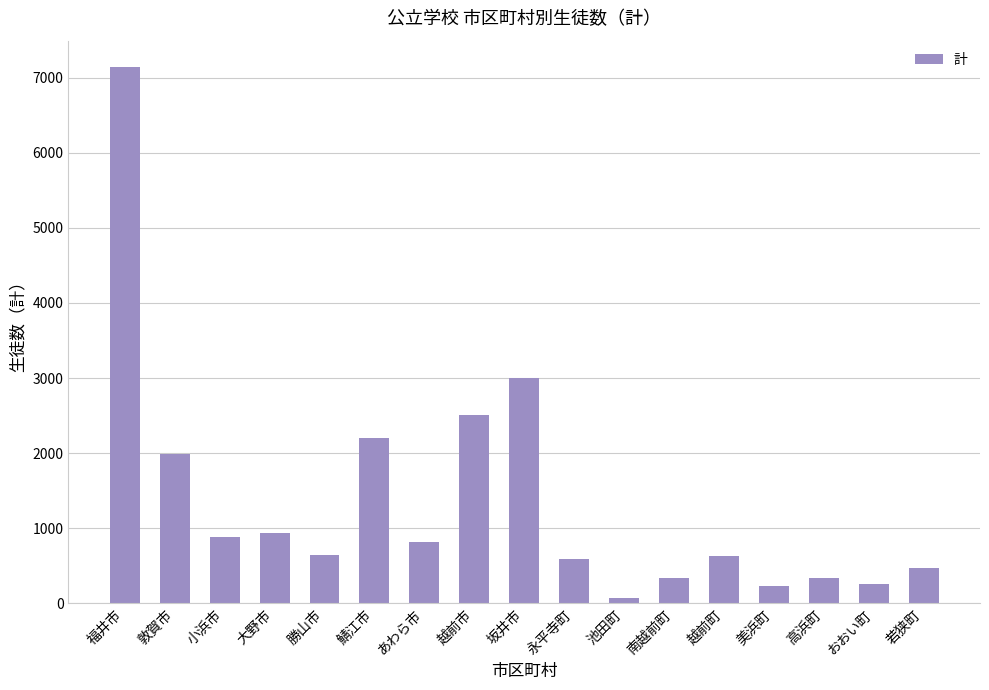

What is the difference between the values at 福井市 and 勝山市?

6490